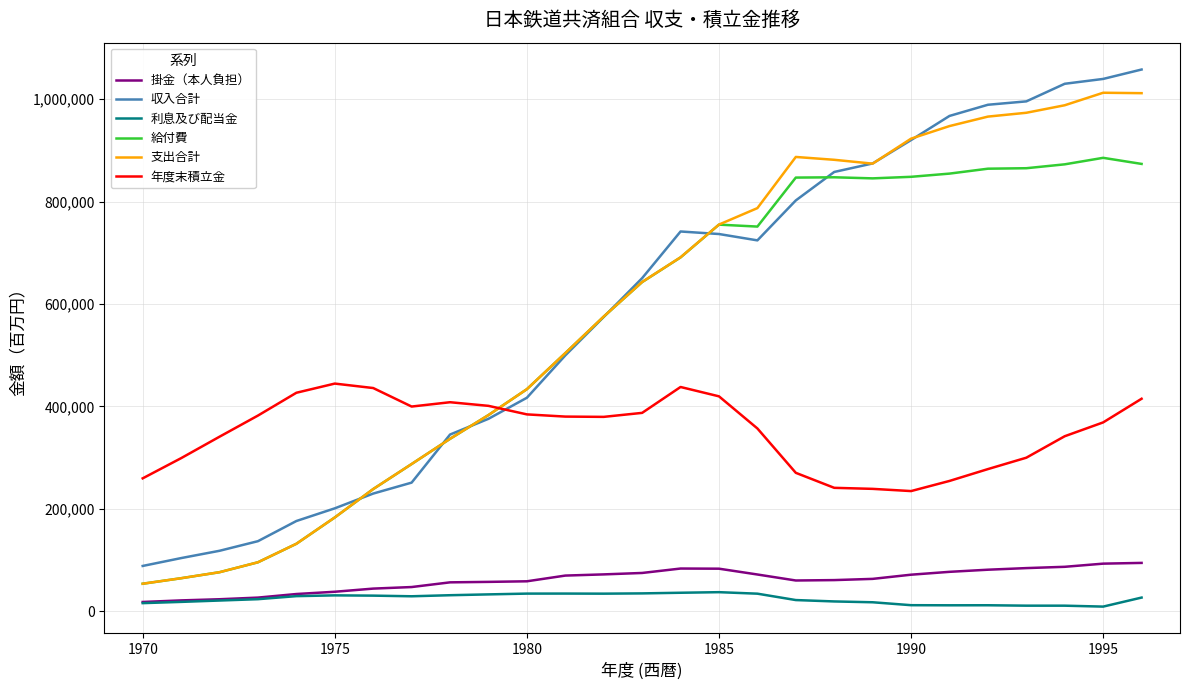

True or false: 給付費 and 利息及び配当金 intersect in this chart.

False